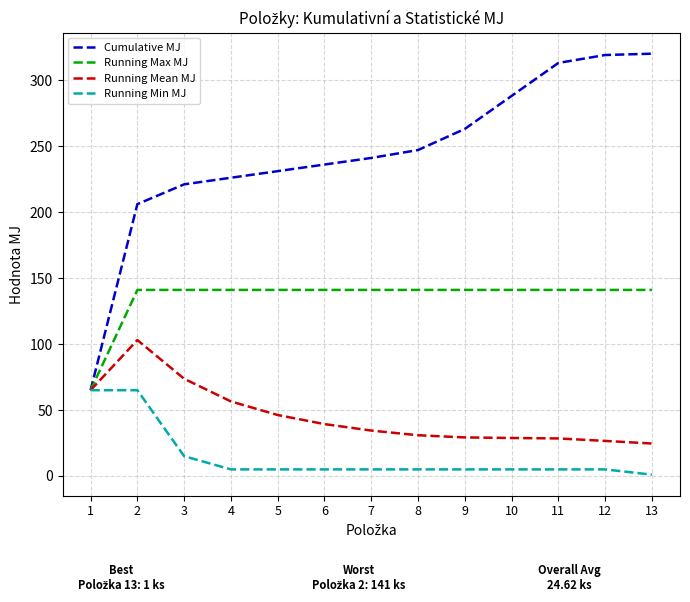

What is the maximum value for Running Min MJ?

65.0